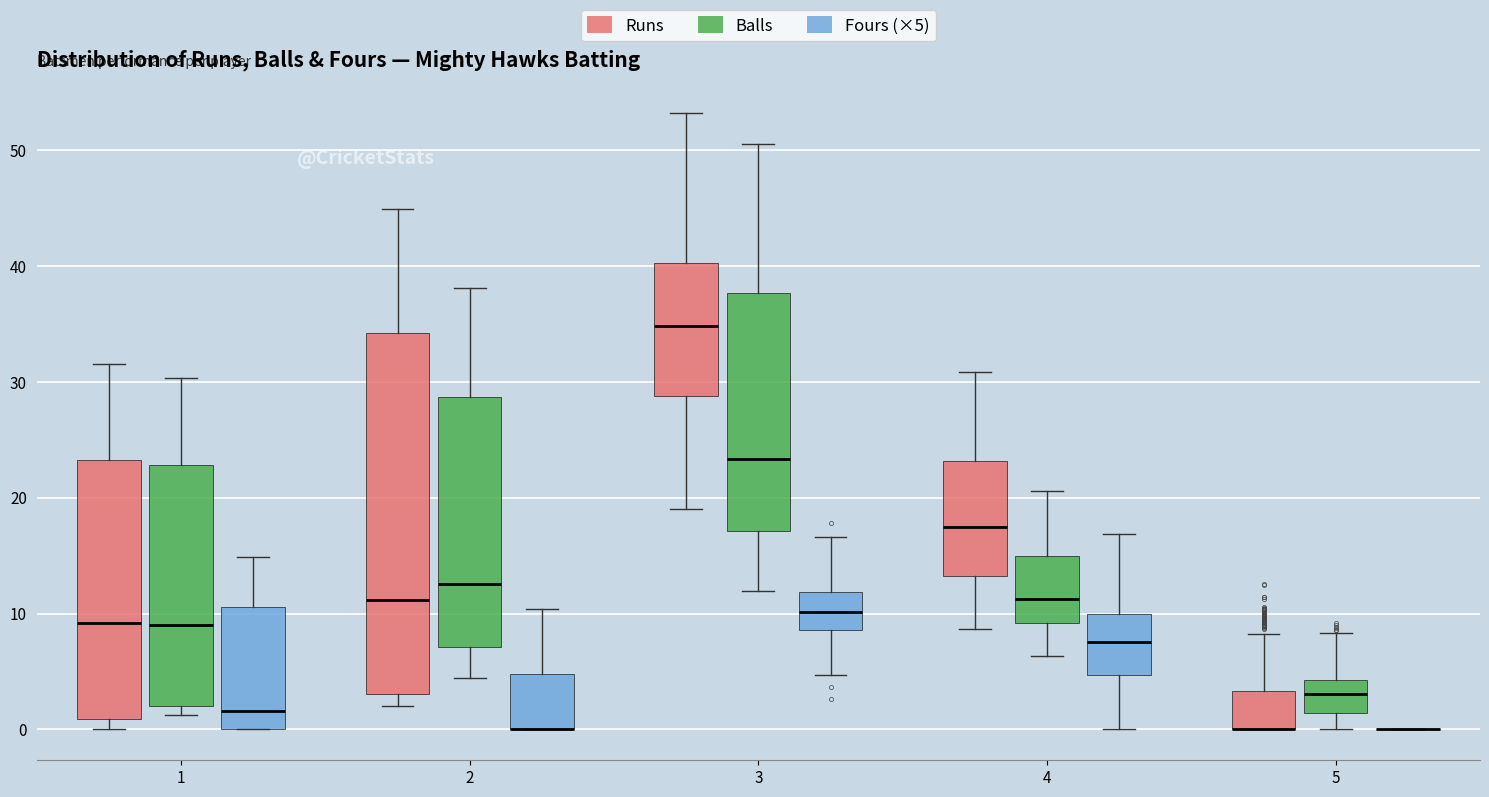

Reading left to right, read every box against the y-axis: the position of its median line, the range the box covers, and the ends of its whiskers. The values are not printed on the chart, so give them approximately, as read against the axis.

1 (Runs): median 9, box 1 to 23, whiskers 0 to 31
1 (Balls): median 9, box 2 to 23, whiskers 1 to 30
1 (Fours (×5)): median 2, box 0 to 11, whiskers 0 to 15
2 (Runs): median 11, box 3 to 34, whiskers 2 to 45
2 (Balls): median 13, box 7 to 29, whiskers 4 to 38
2 (Fours (×5)): median 0 (drawn on the box's lower edge), box 0 to 5, whiskers 0 to 10
3 (Runs): median 35, box 29 to 40, whiskers 19 to 53
3 (Balls): median 23, box 17 to 38, whiskers 12 to 51
3 (Fours (×5)): median 10, box 9 to 12, whiskers 5 to 17
4 (Runs): median 17, box 13 to 23, whiskers 9 to 31
4 (Balls): median 11, box 9 to 15, whiskers 6 to 21
4 (Fours (×5)): median 8, box 5 to 10, whiskers 0 to 17
5 (Runs): median 0 (drawn on the box's lower edge), box 0 to 3, whiskers 0 to 8
5 (Balls): median 3, box 1 to 4, whiskers 0 to 8
5 (Fours (×5)): box collapsed to a line at 0, whiskers 0 to 0